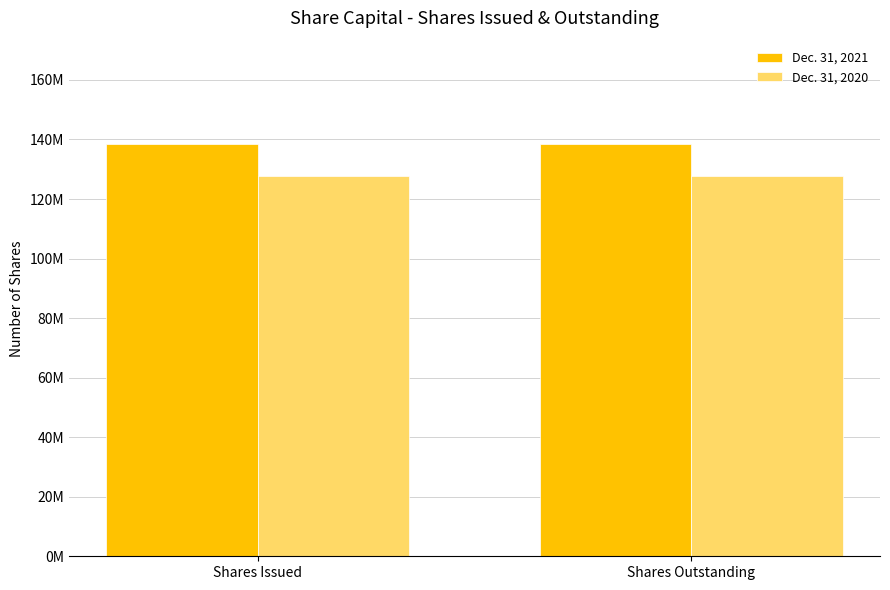

What is the minimum value for Dec. 31, 2020?

127810064